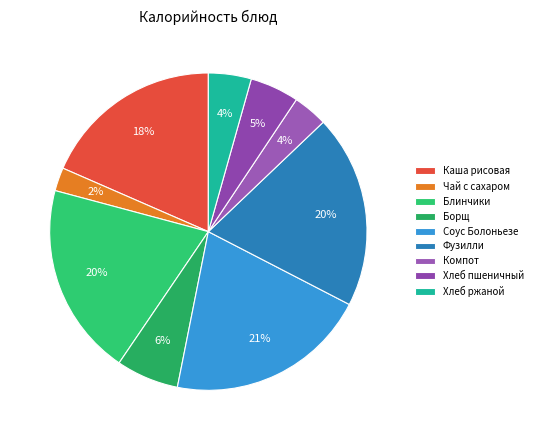

How much of the chart is everything except Чай с сахаром?

97.6%